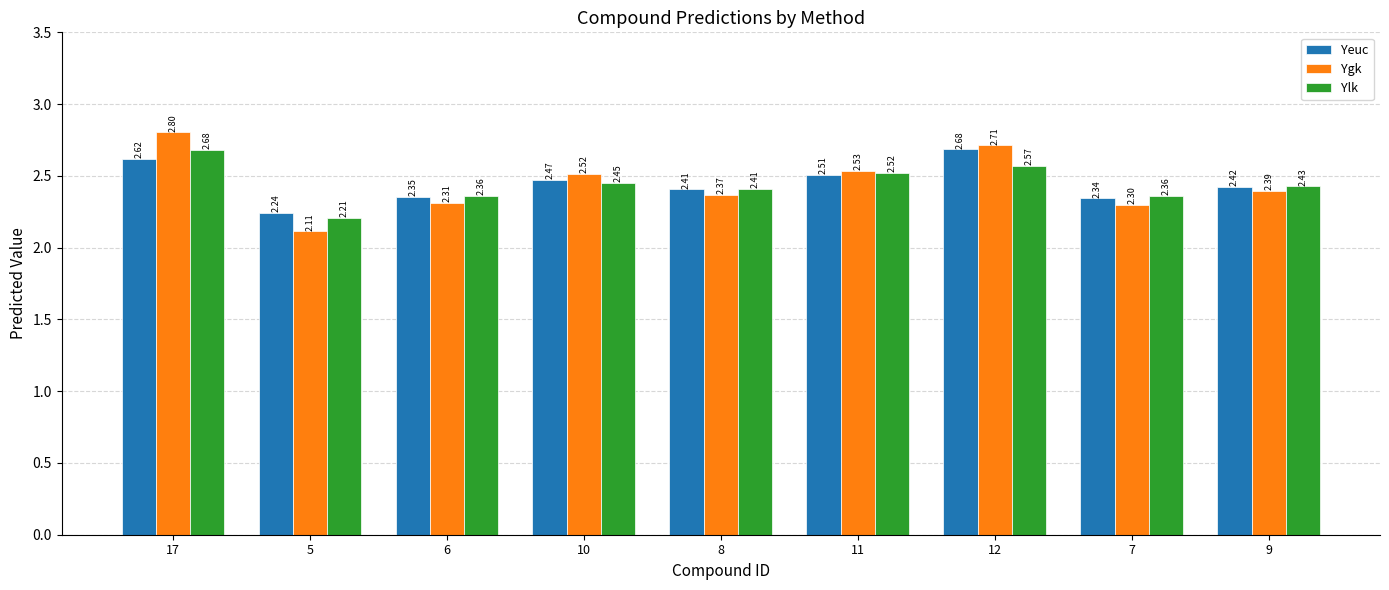

What is the difference between the second highest and minimum values in the Yeuc series?

0.4